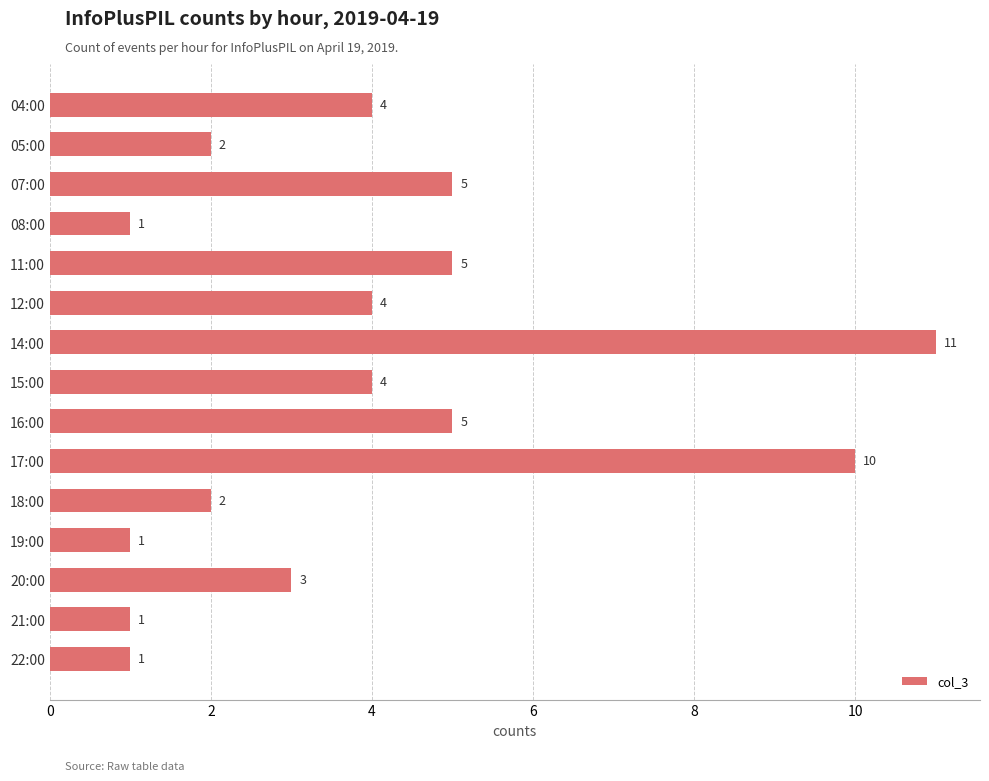

True or false: the data shows 2 at 12:00.

False